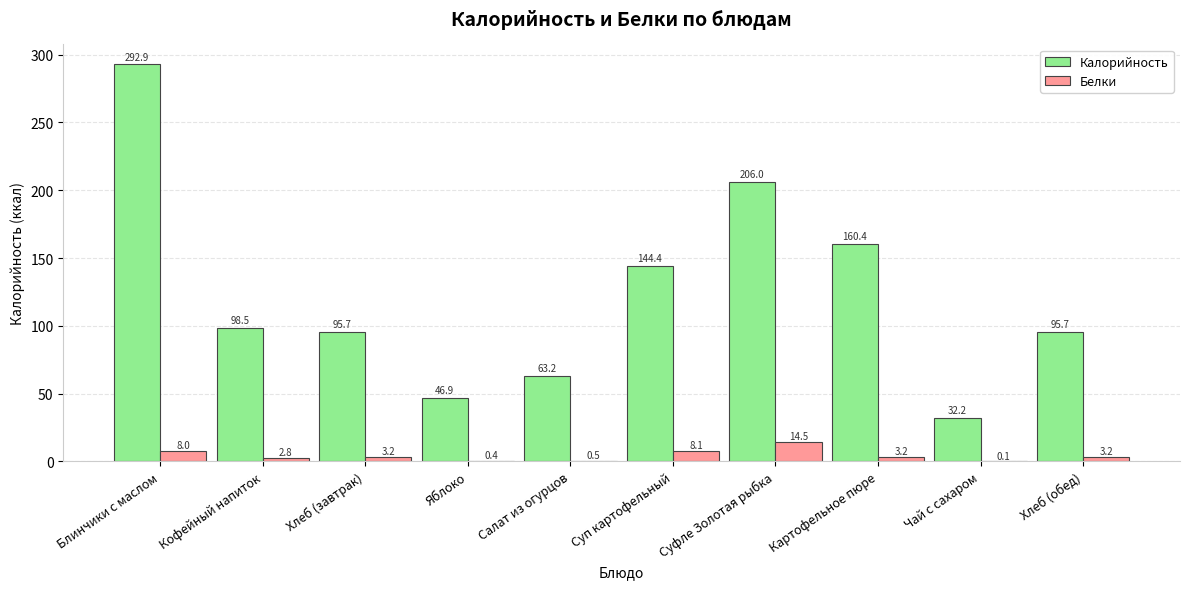

Is the value of Белки at Чай с сахаром greater than the value of Калорийность at Суп картофельный?

No